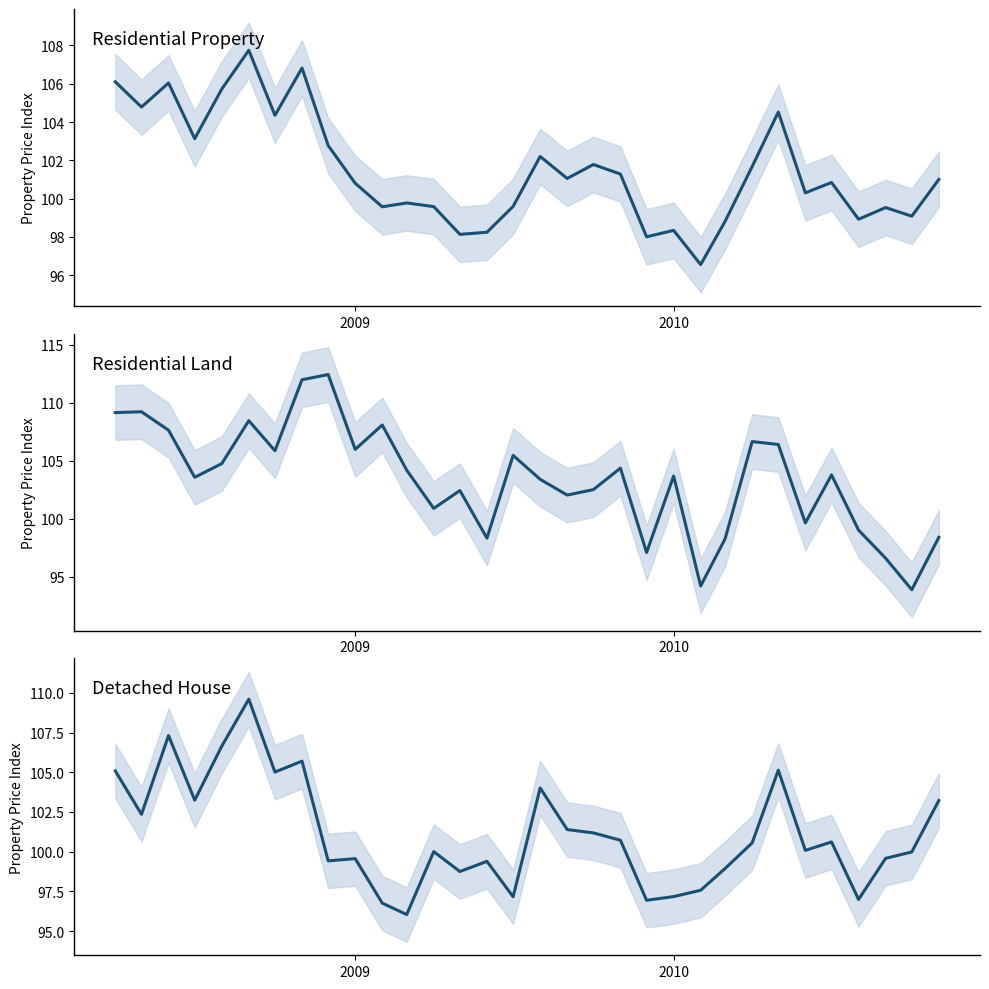

What is the sum of all Residential Land values?

3308.7